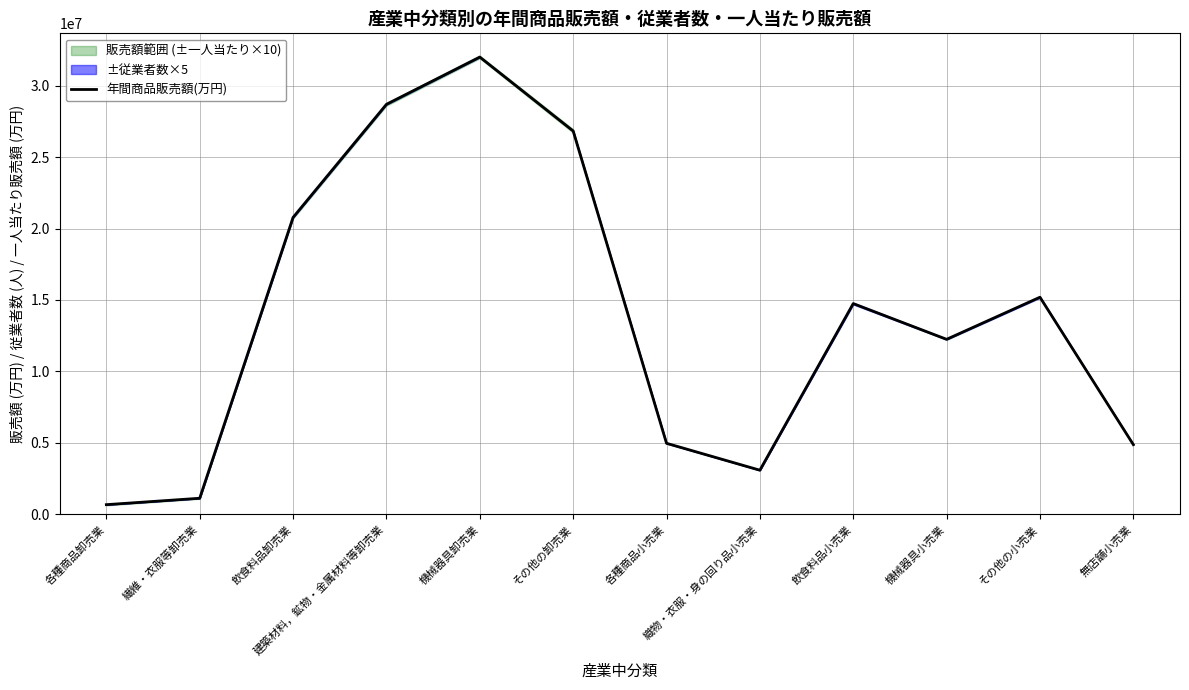

Read the value at 織物・衣服・身の回り品小売業, to the nearest 50.

3071400